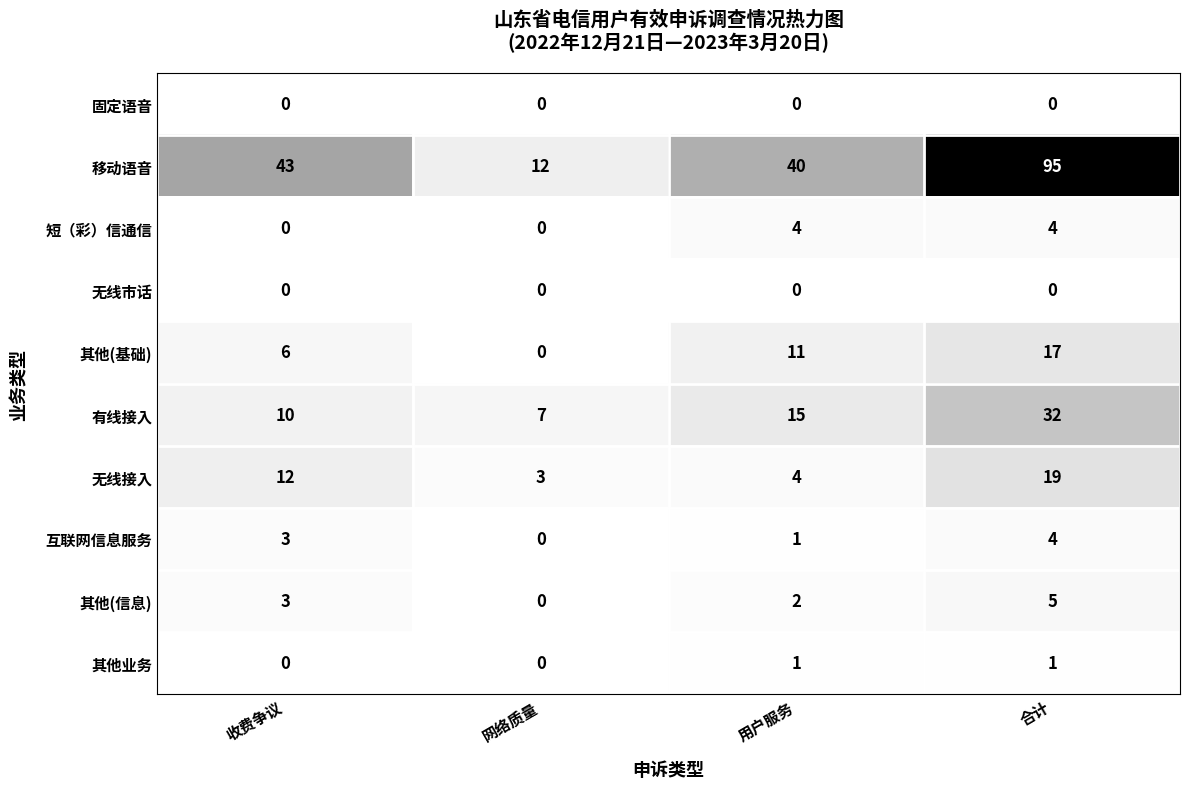

Which series changed the most between 网络质量 and 用户服务?

移动语音